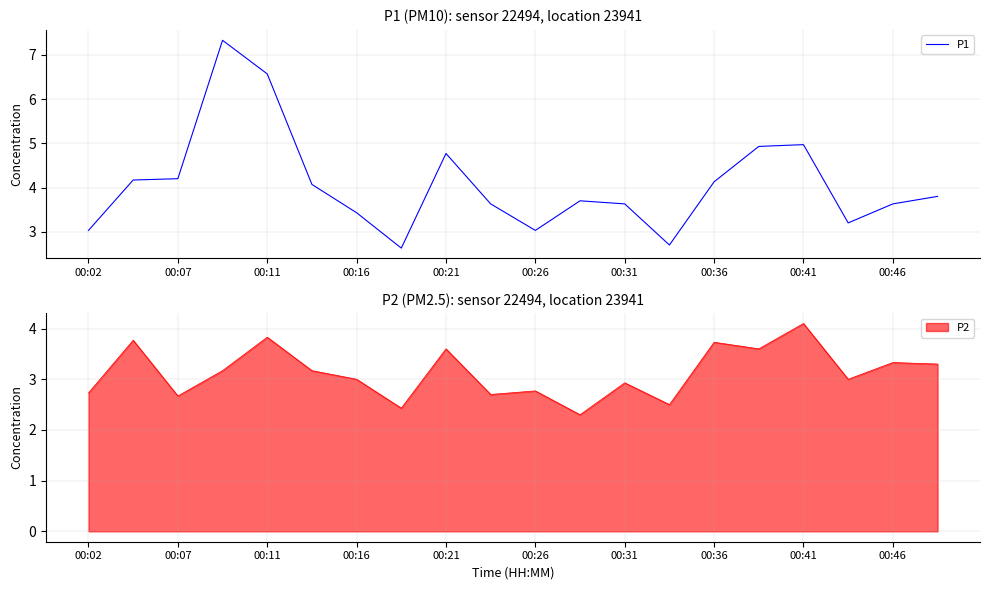

How many interior local peaks (higher than both neighbors) does the data have?

4